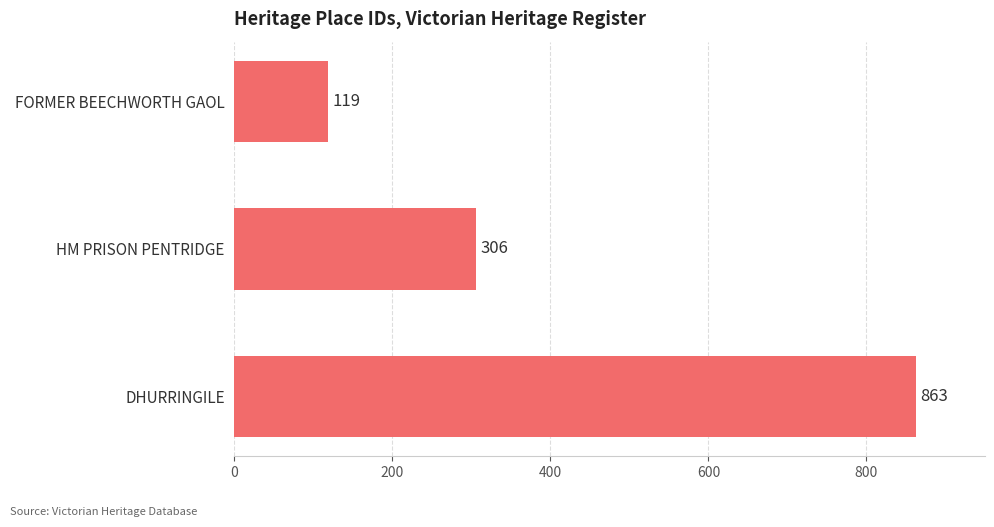

What position from the top is DHURRINGILE?

3